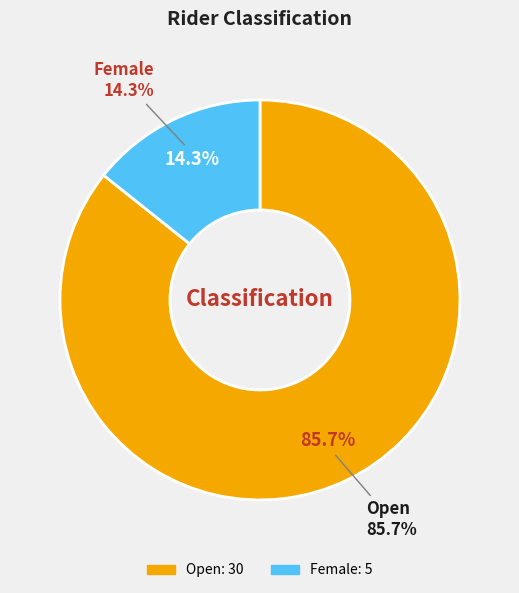

Which category has the smallest portion of the pie?

Female